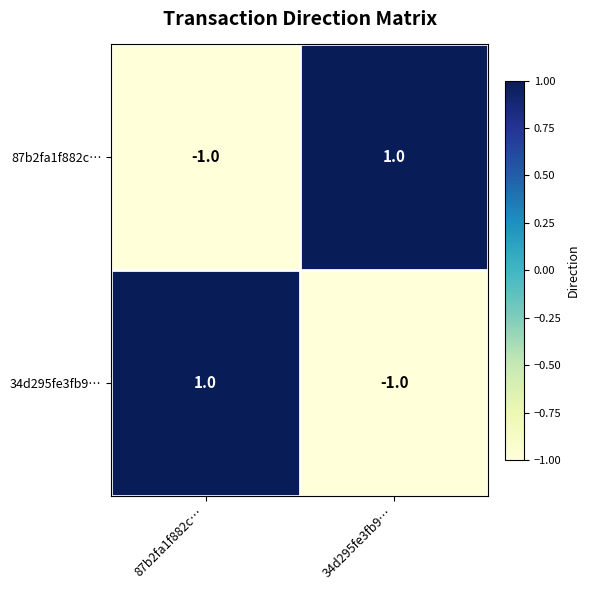

Which category has the lowest value in the 87b2fa1f882c… series?

87b2fa1f882c…